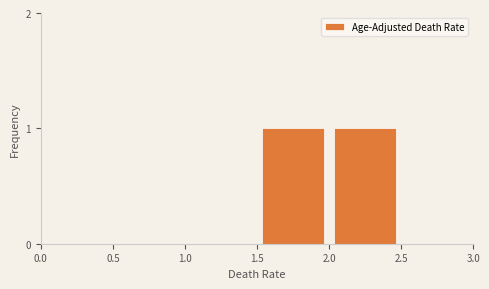

Are the bars horizontal?

No